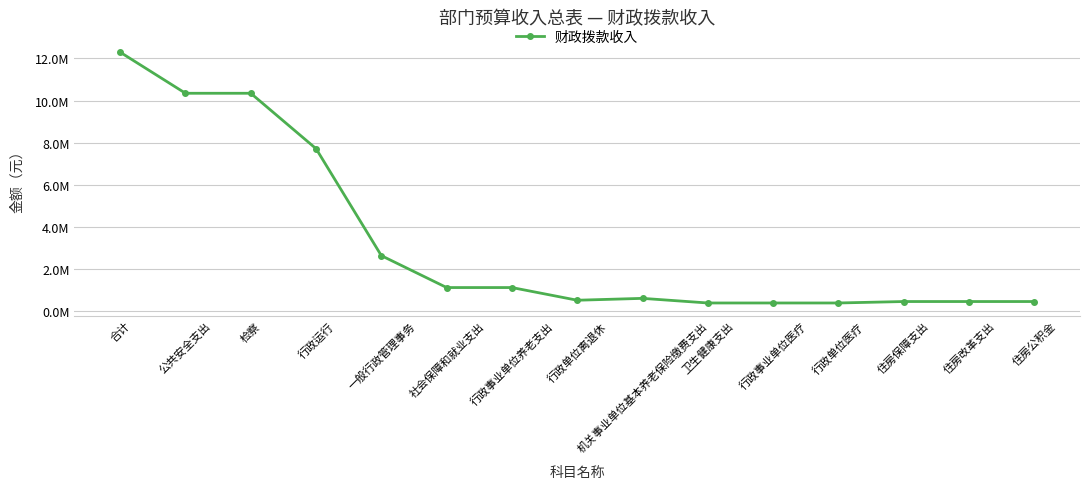

Does the chart have visible grid lines?

Yes